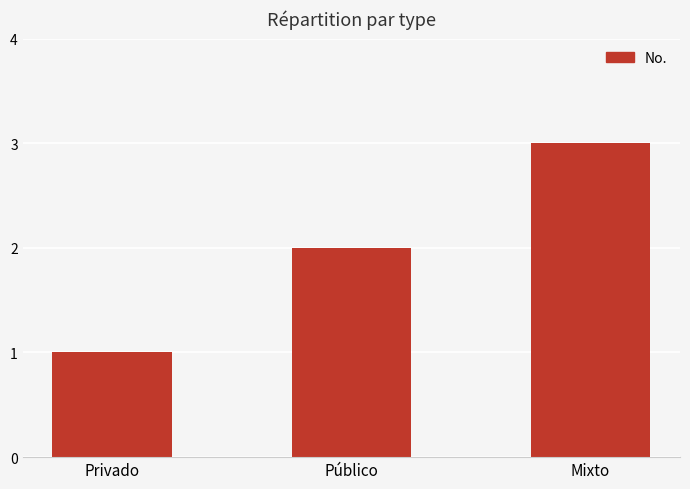

Rank the categories by value from lowest to highest.

Privado, Público, Mixto